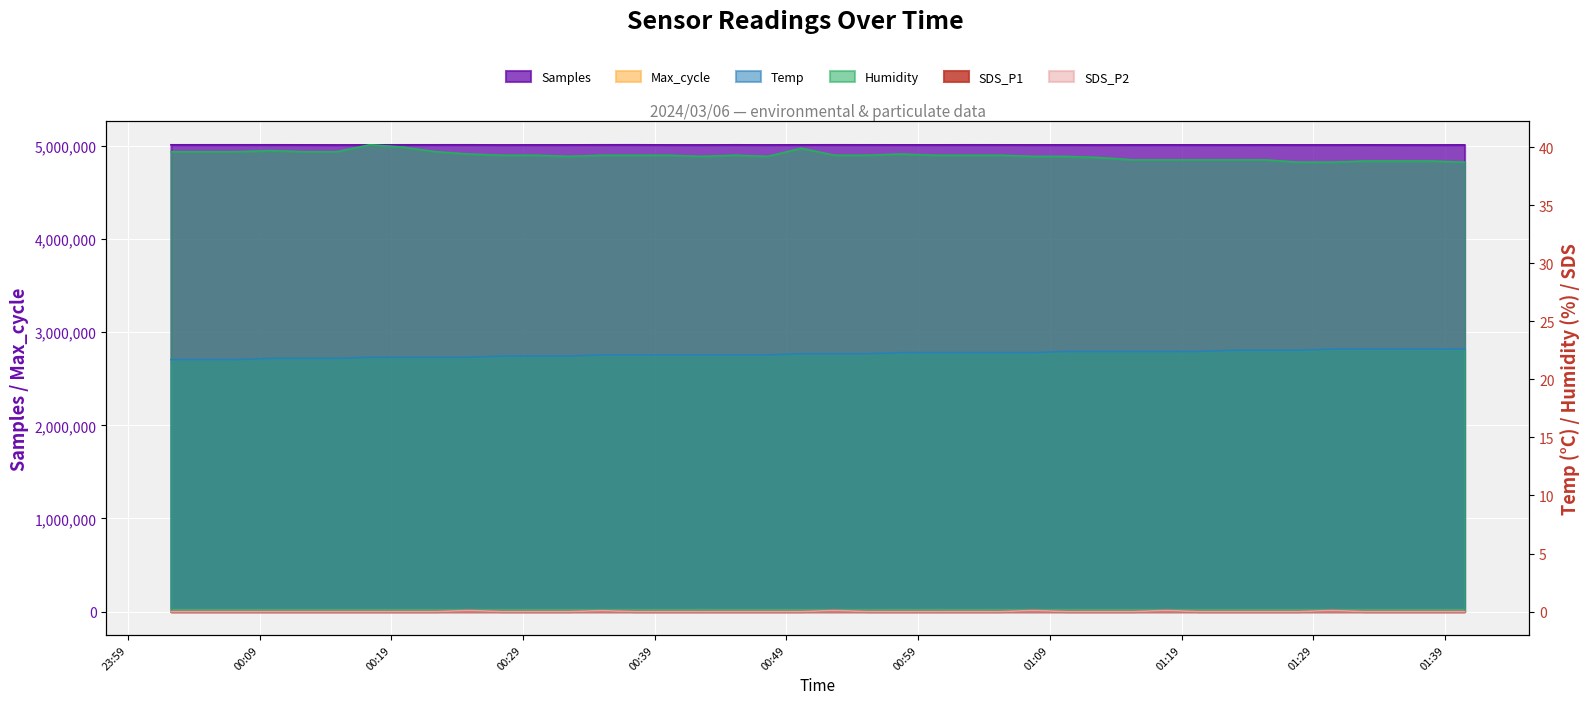

At which category is the sum across all series the highest?

2024/03/06 00:37:29